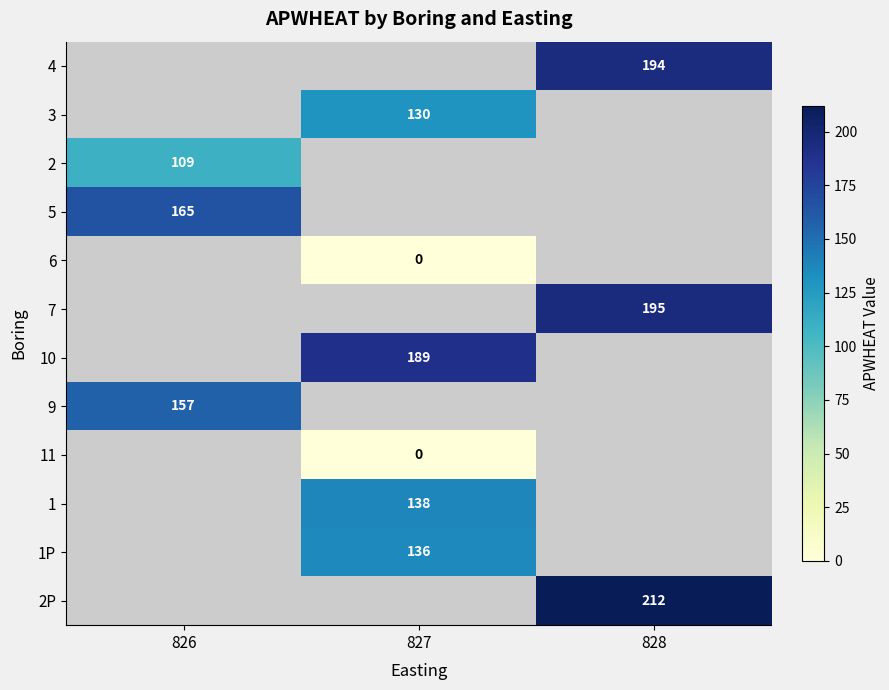

True or false: 4 has a value of 194 at 828.

True